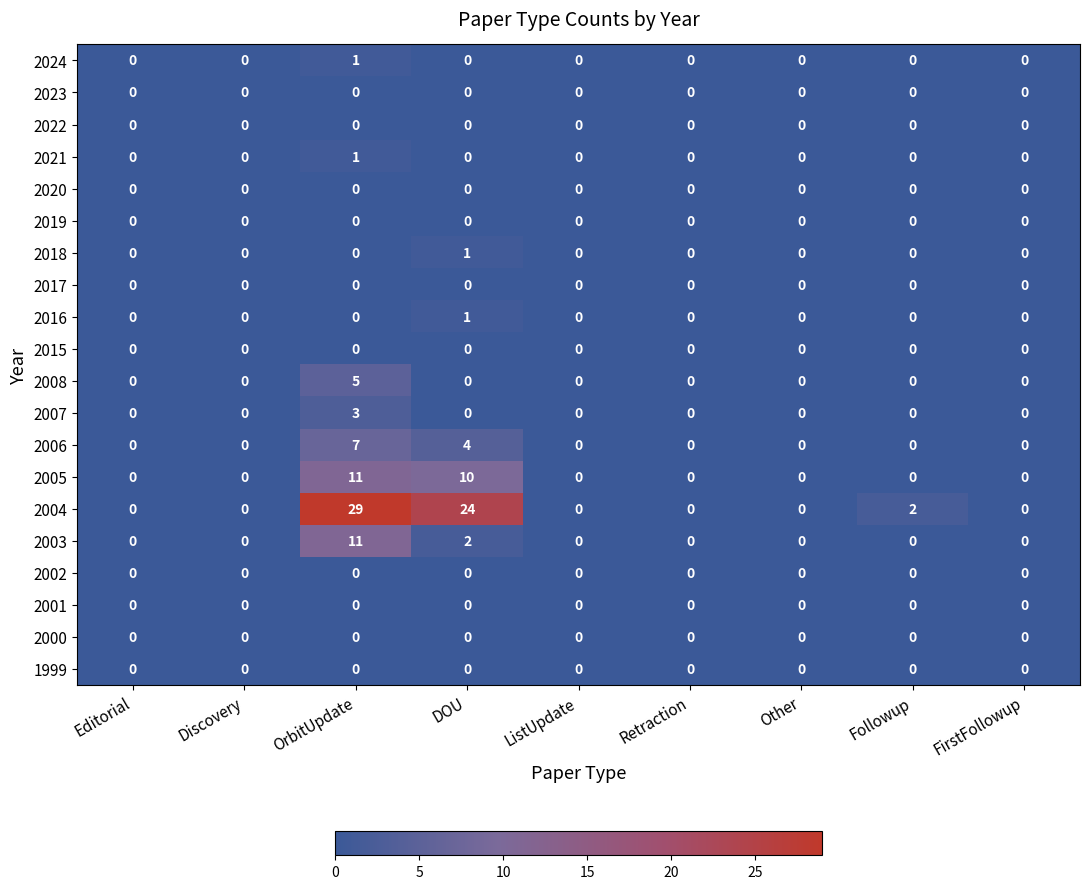

At which category is the sum across all series the highest?

OrbitUpdate